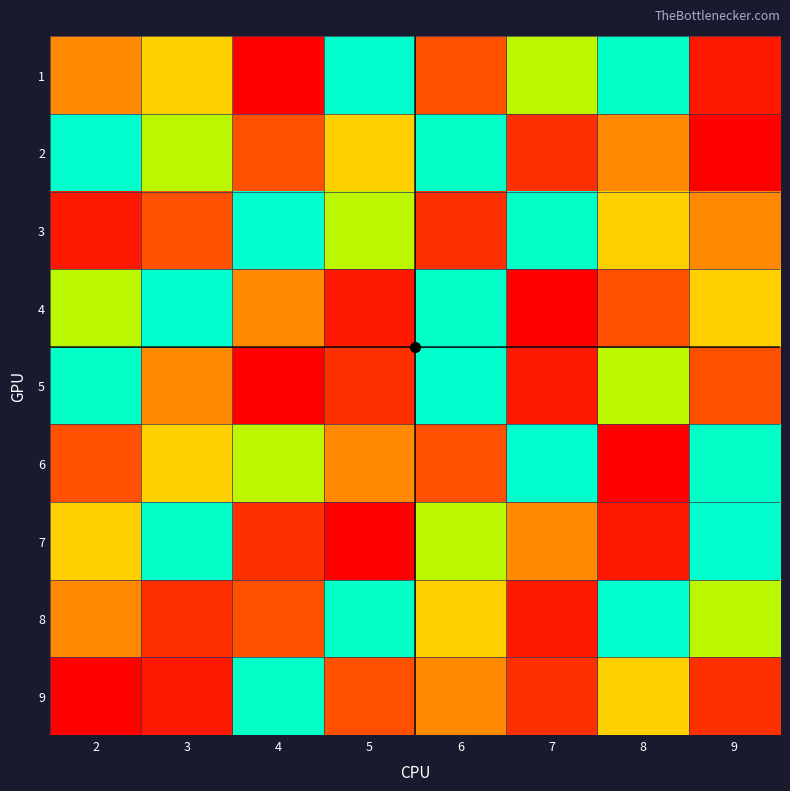

Which label corresponds to the smallest value in the chart?

4